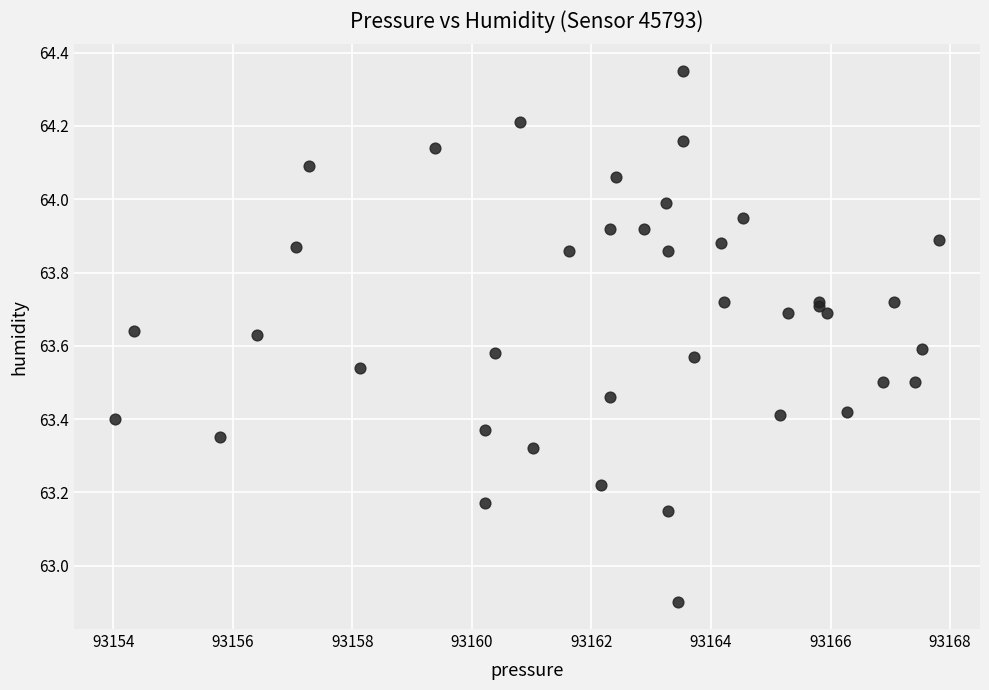

What Y value in the scatter plot is closest to 63?

62.9